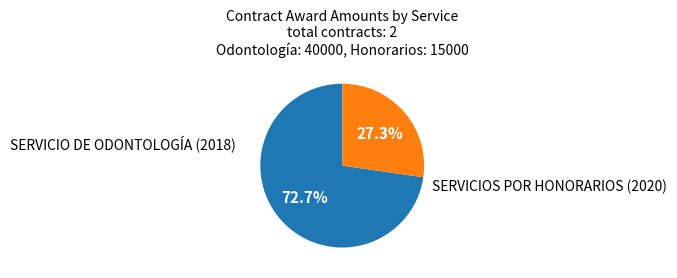

Combined, do SERVICIOS POR HONORARIOS (2020) and SERVICIO DE ODONTOLOGÍA (2018) account for over 50%?

Yes